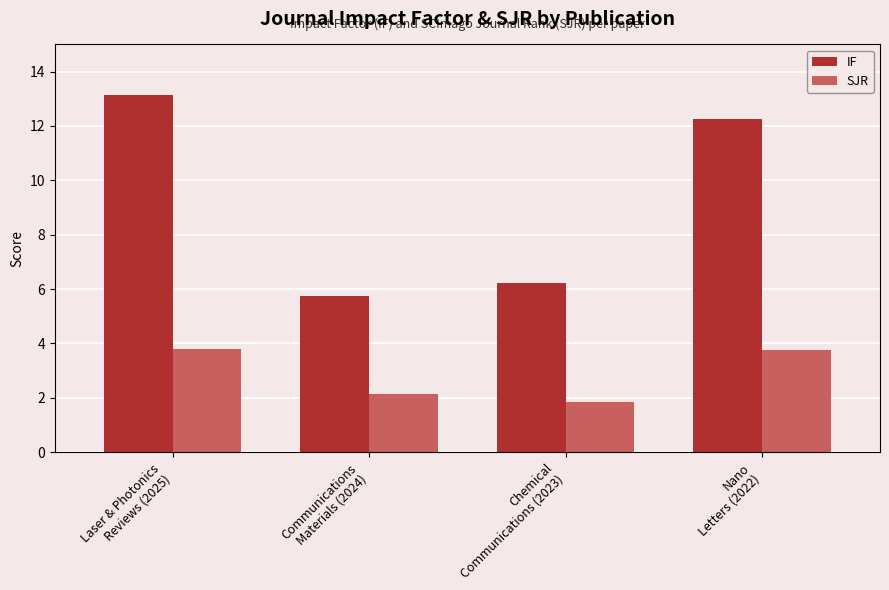

Between Chemical
Communications (2023) and Nano
Letters (2022), which series saw the biggest shift?

IF